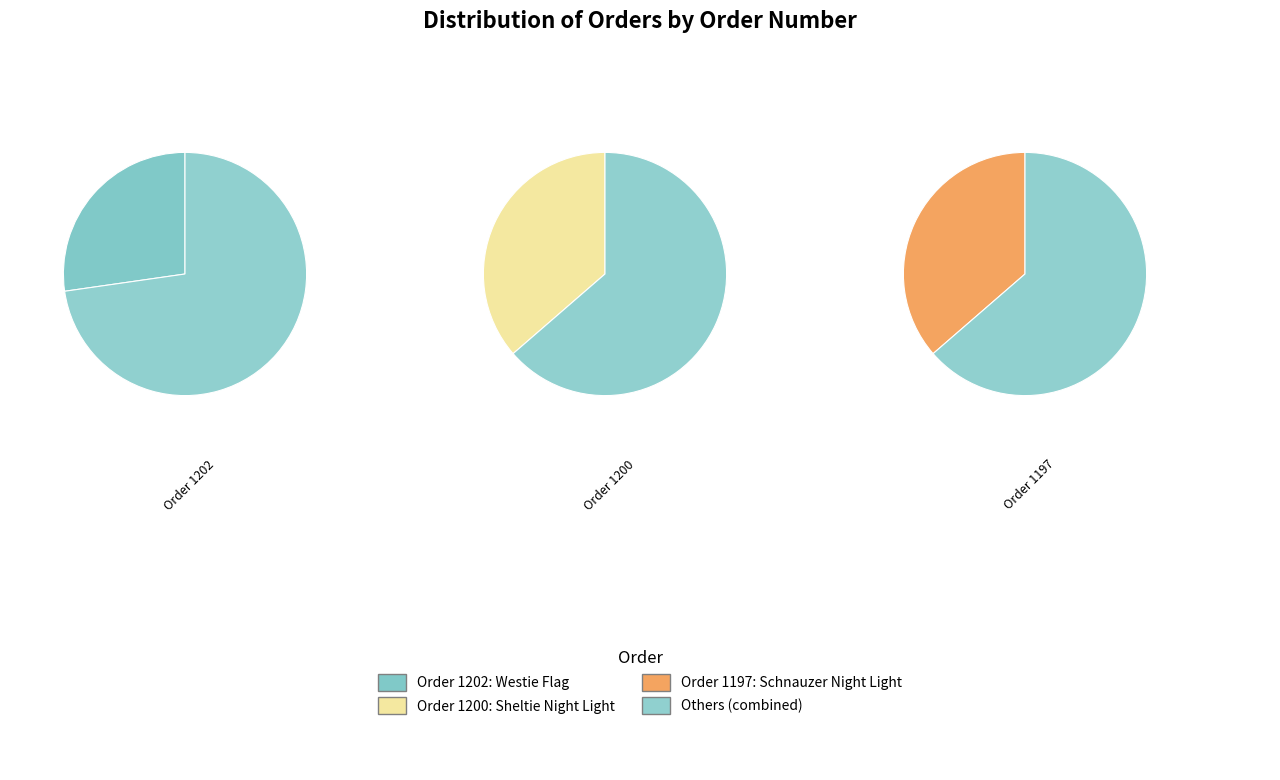

Is it true that 1202 is 27% of the pie?

True